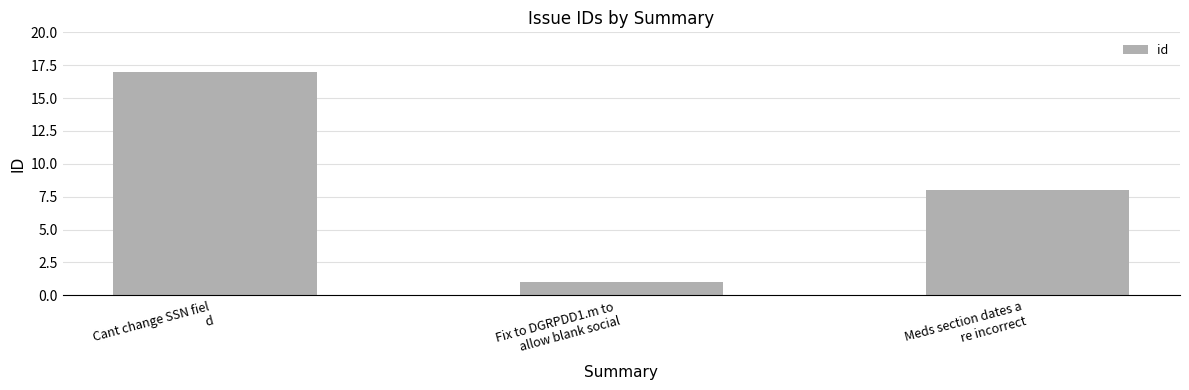

What position from the right is Cant change SSN fiel
d?

3